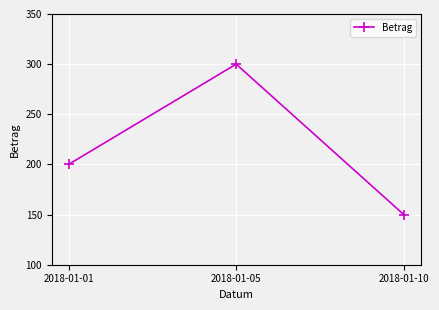

Which label corresponds to the largest value in the chart?

2018-01-05